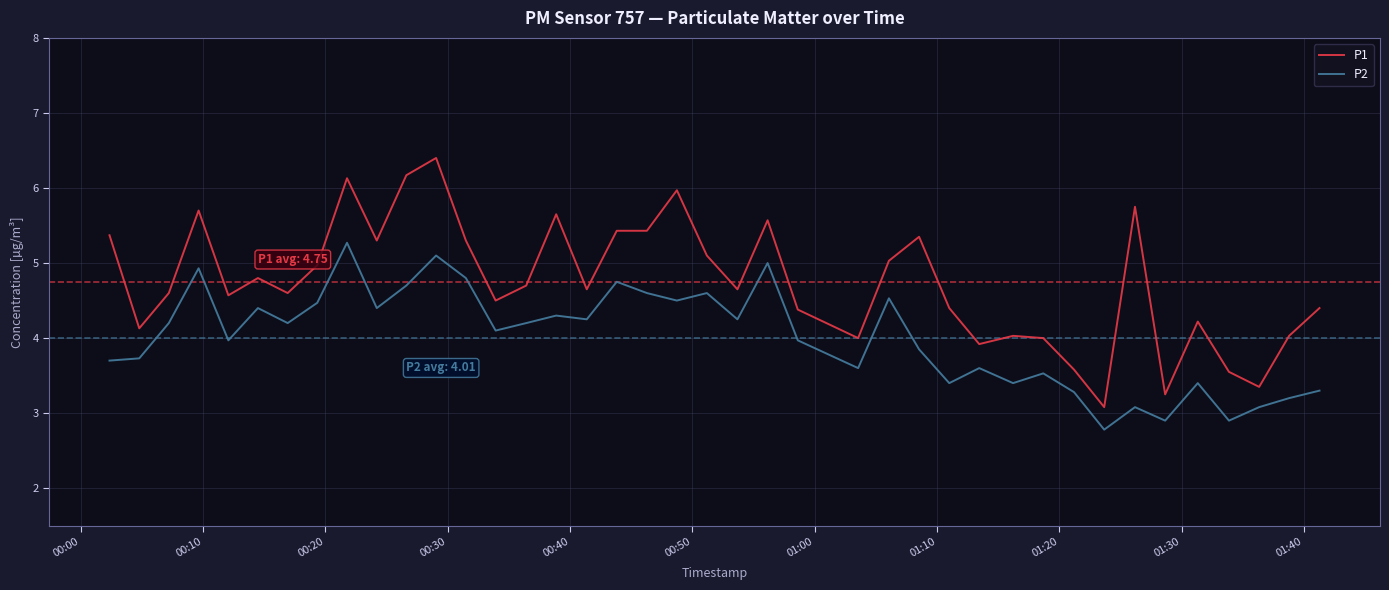

Does the chart have visible grid lines?

Yes